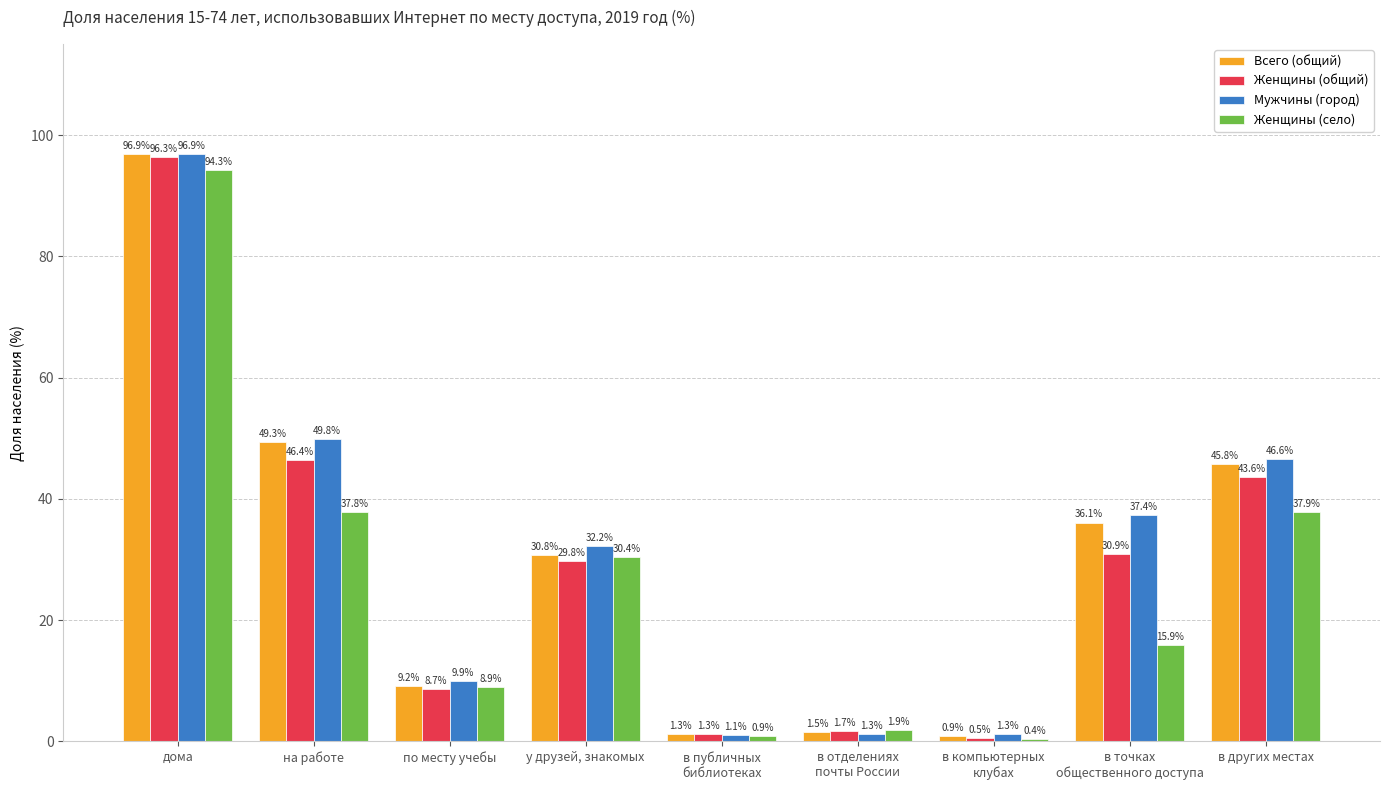

How many groups of bars are there?

9